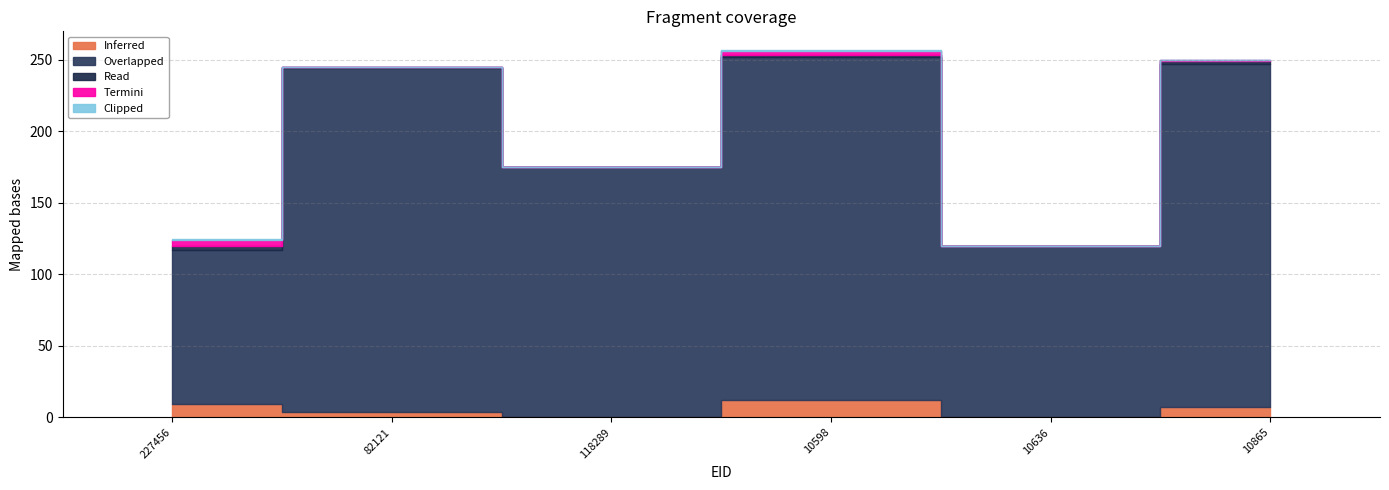

Between which two adjacent categories do Termini and Read first intersect?

227456 and 82121